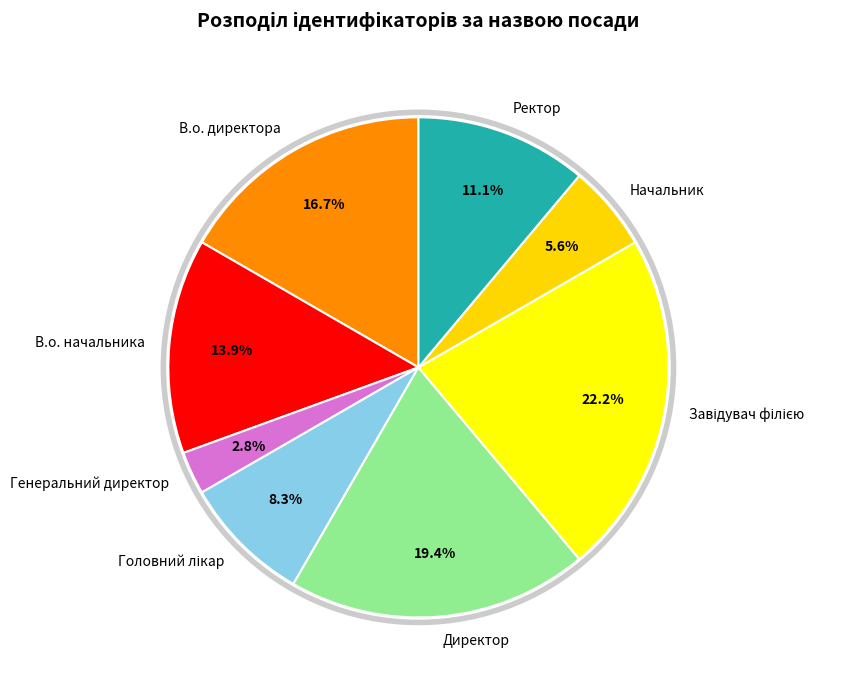

Which category has the smallest portion of the pie?

Генеральний директор